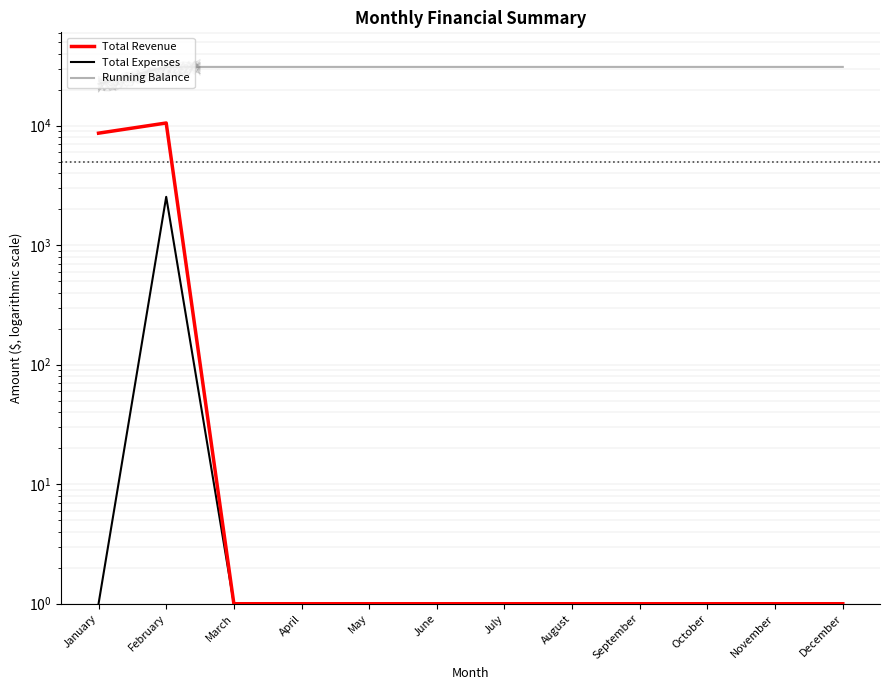

Is this an area chart (filled region under the line)?

No